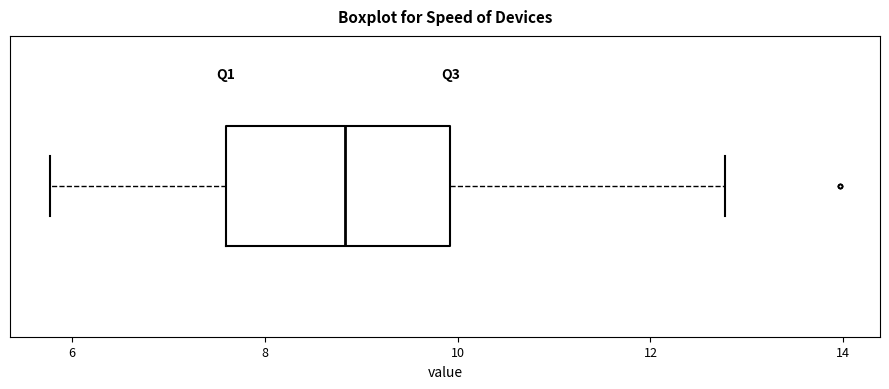

Where does the median line of the box sit on the x-axis? The values are not printed on the chart, so give them approximately, as read against the axis.

8.8